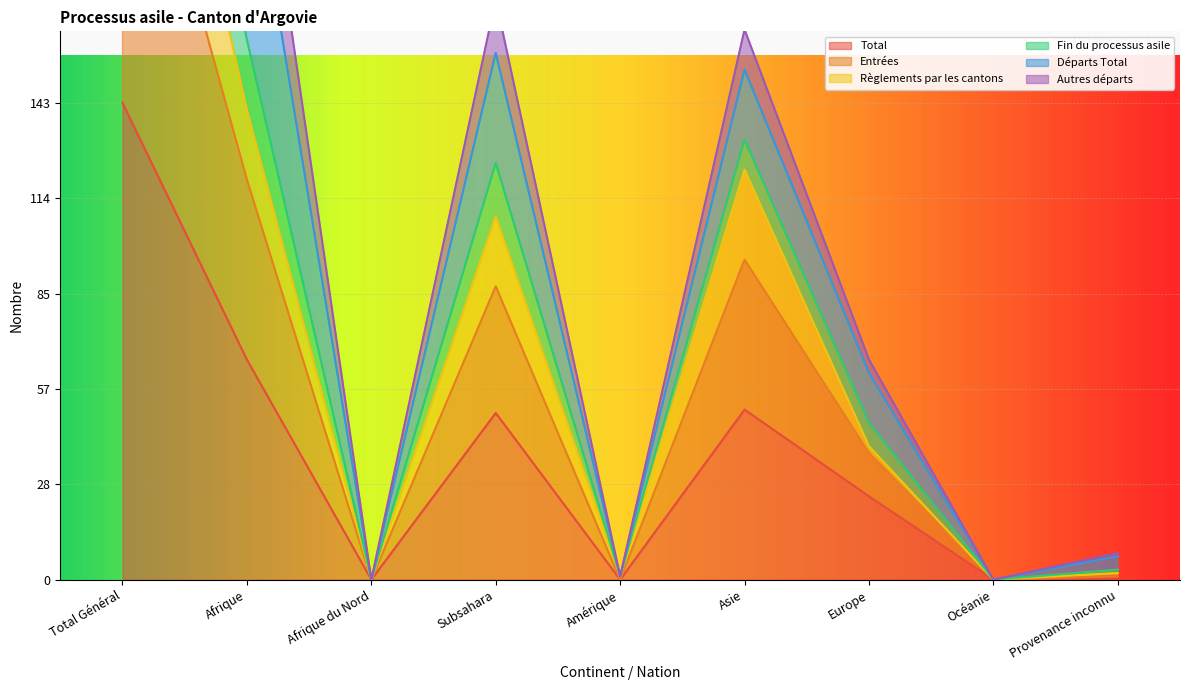

True or false: Fin du processus asile and Départs Total intersect in this chart.

False